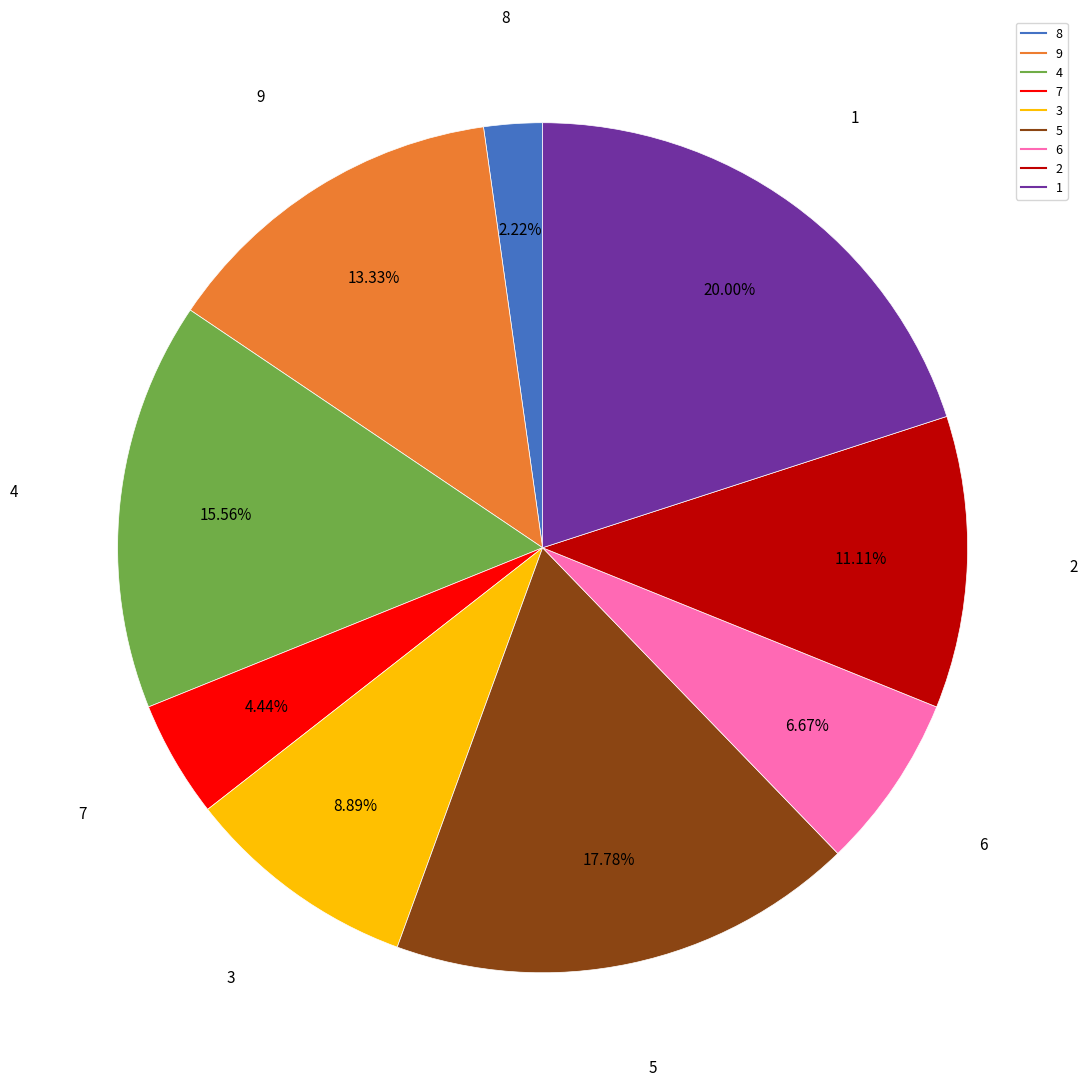

To the nearest percent, what portion does 1 represent?

20%